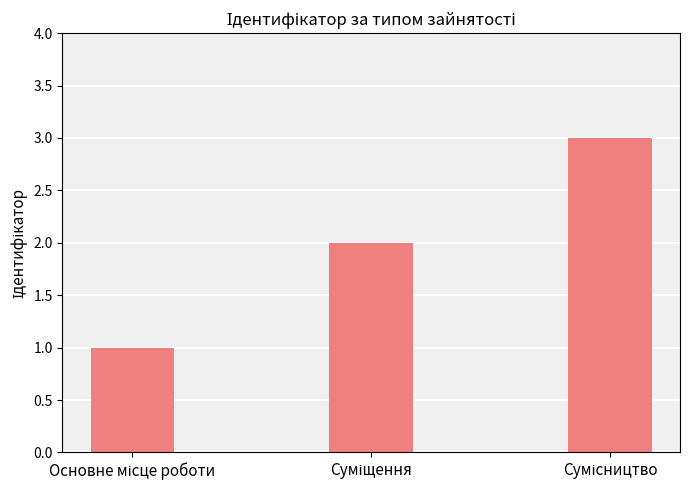

Reading right to left, what are all the values shown in this chart?

3	2	1